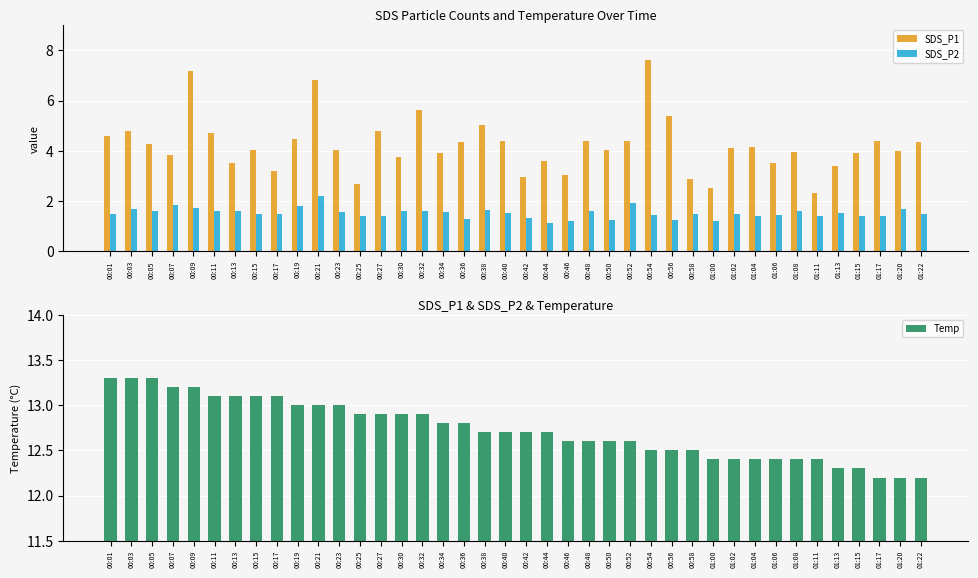

What is the maximum value for SDS_P2?

2.2